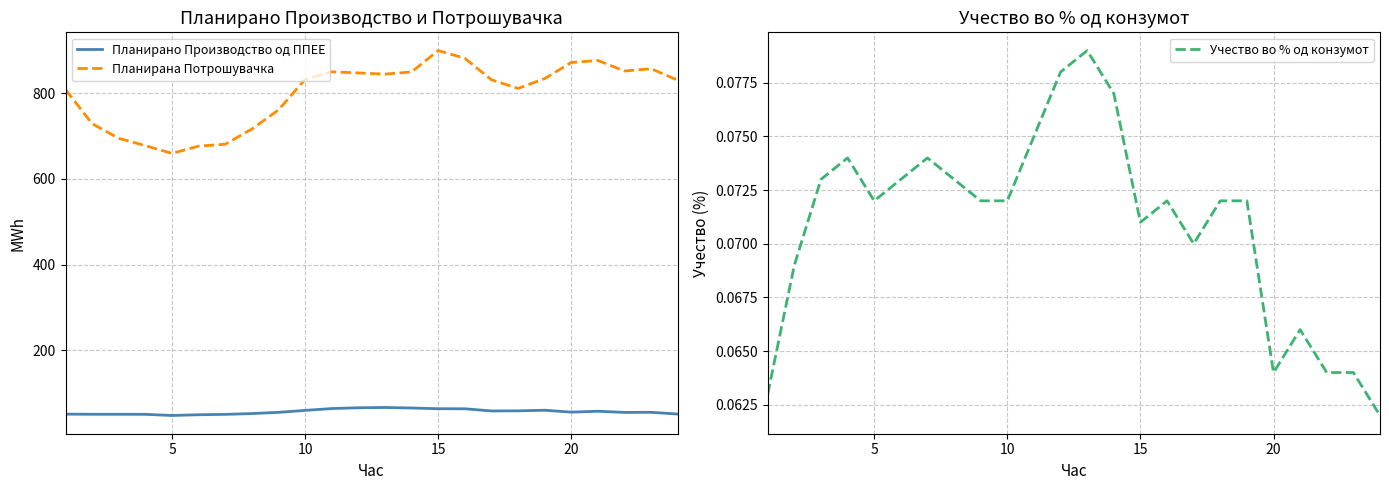

True or false: Планирана Потрошувачка and Планирано Производство од ППЕЕ intersect in this chart.

False